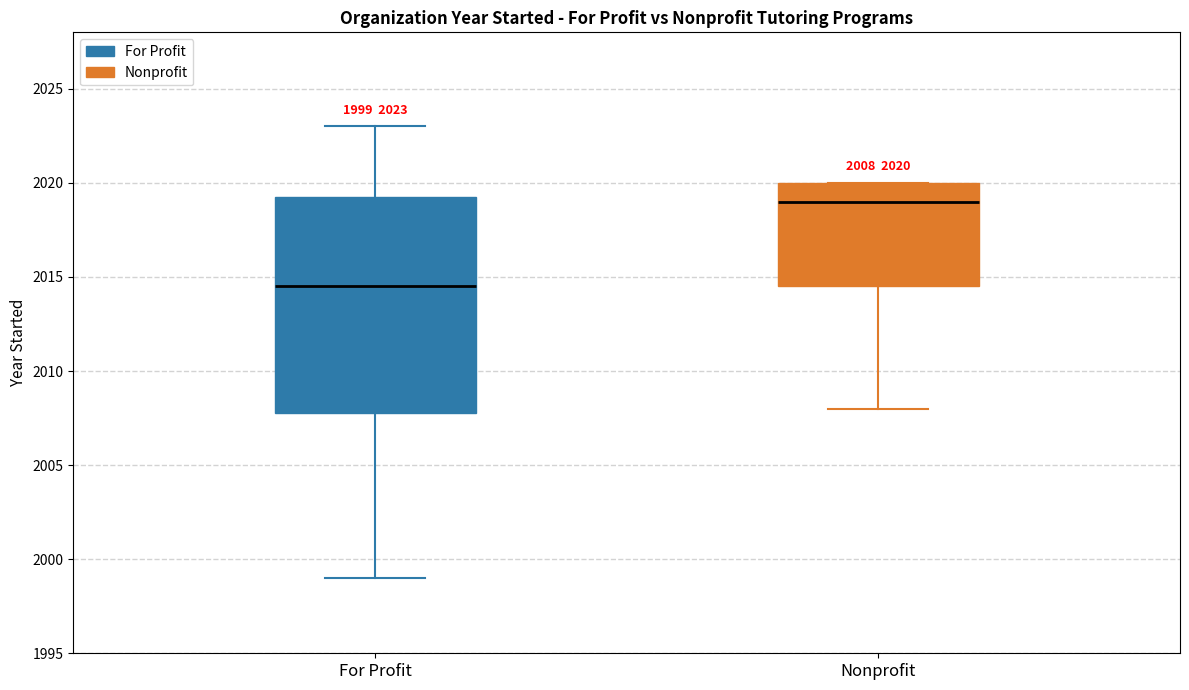

Comparing the boxes themselves (not the whiskers), which one is the tallest?

For Profit